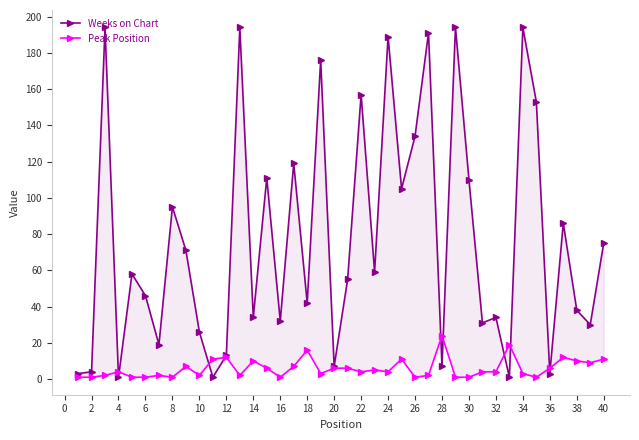

Is the value of Weeks on Chart at 38 greater than the value of Peak Position at 42?

Yes